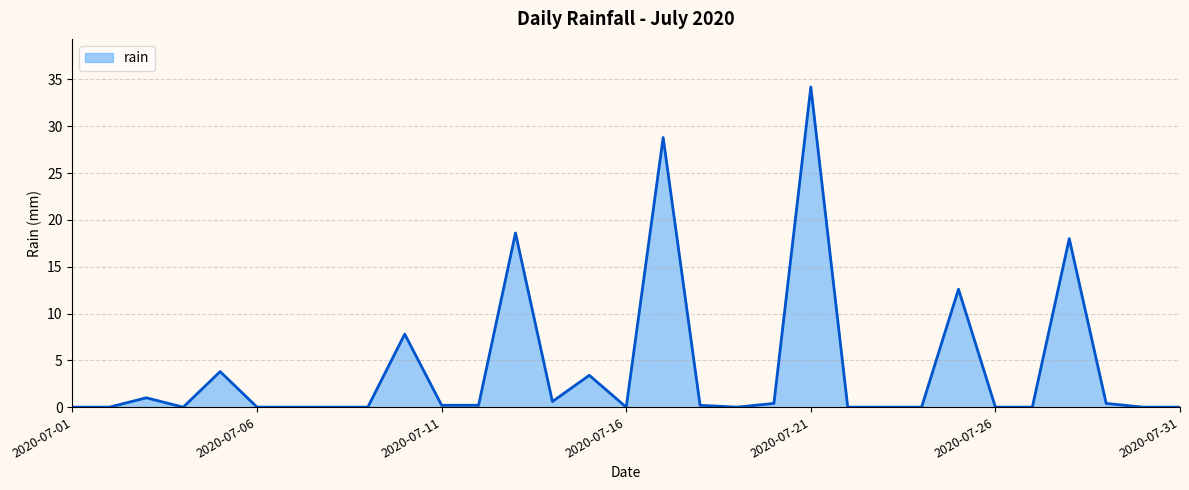

How many categories are shown in the chart?

31